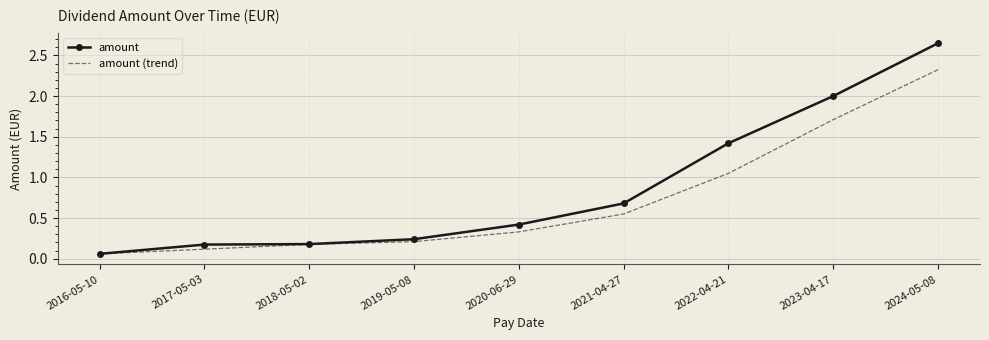

Which series has the largest range (max minus min)?

amount